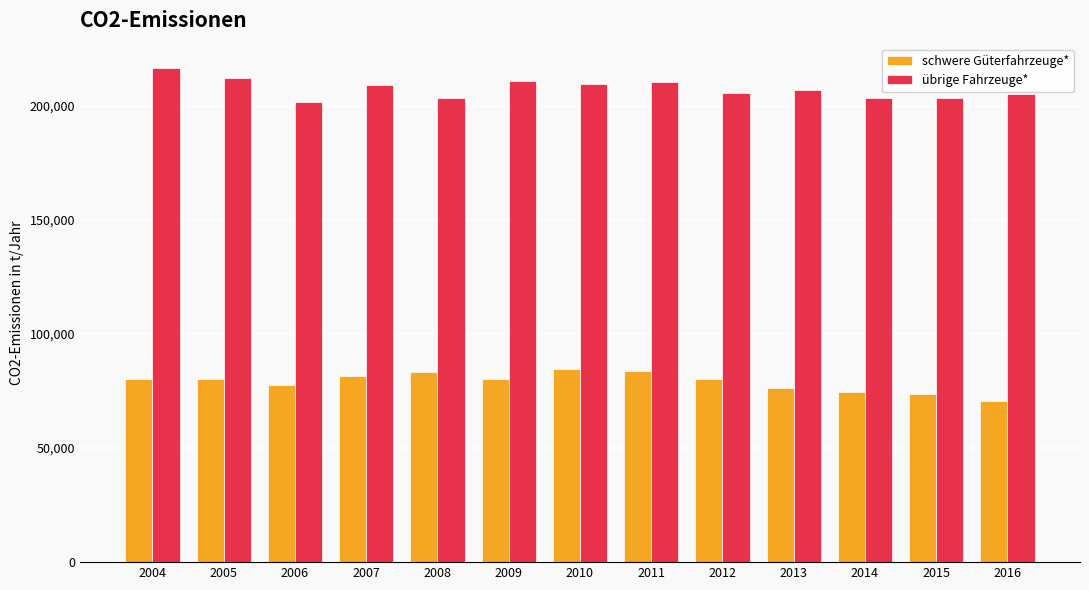

Where does the schwere Güterfahrzeuge* series first go above 80077?

2004